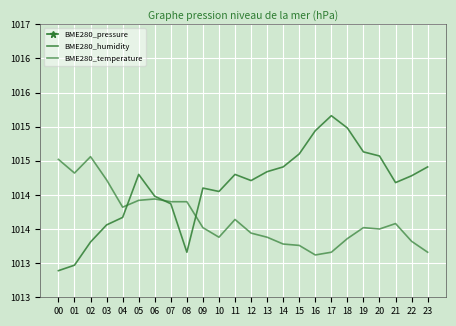

Which category has the lowest value in the BME280_temperature series?

16